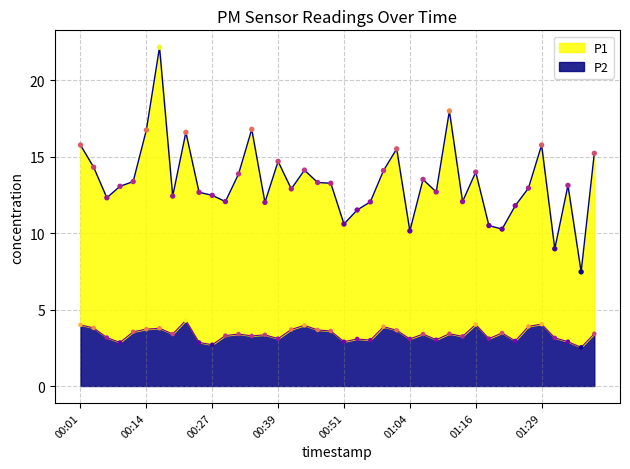

What are all the series names shown in the legend?

P1, P2